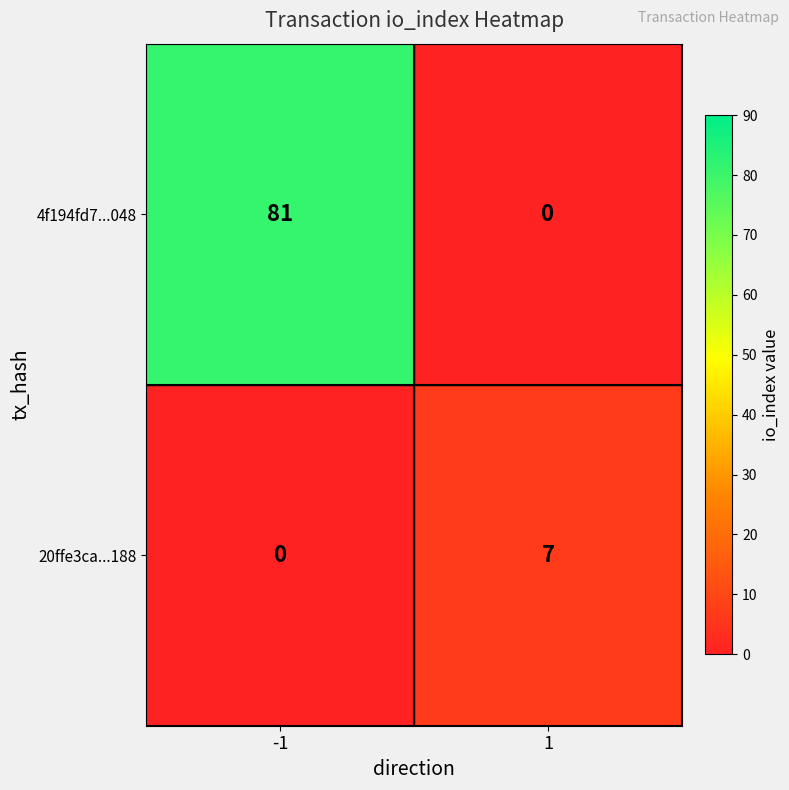

Rank the series at 1 from highest to lowest value.

20ffe3ca...188, 4f194fd7...048